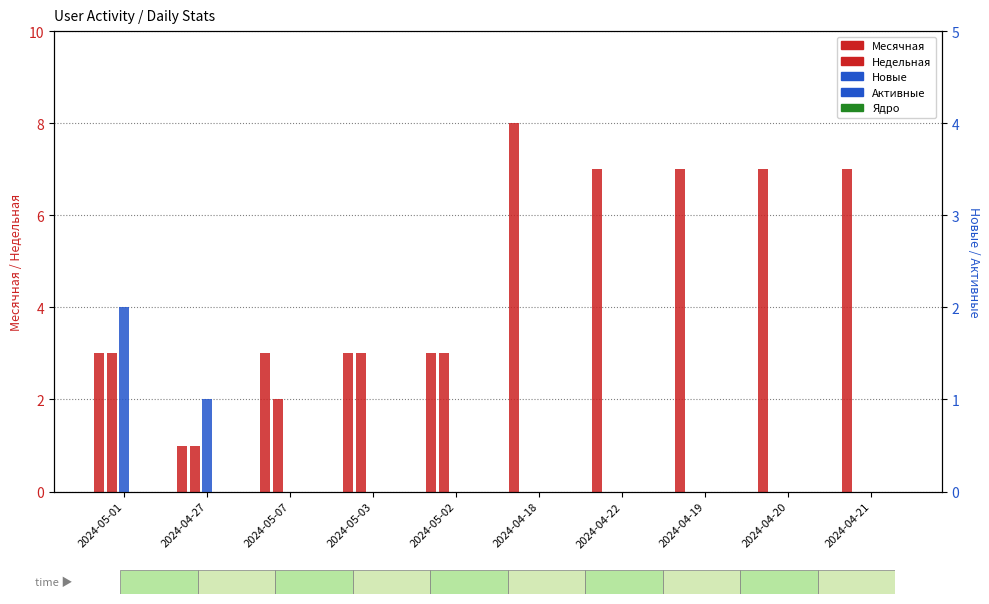

What is the total value across all series at 2024-05-03?

6